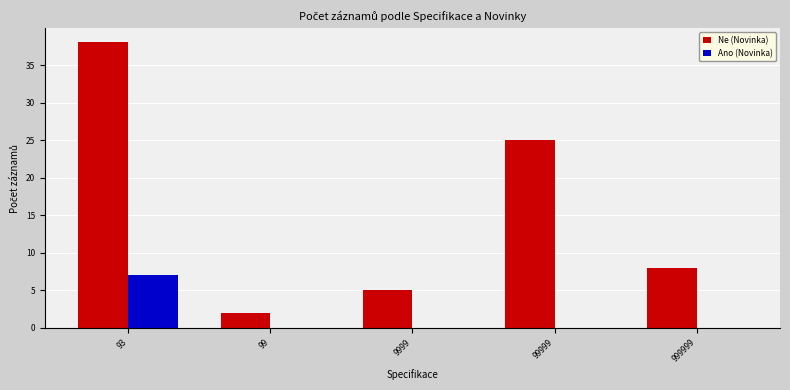

What is the highest value of the Ne (Novinka) series?

38